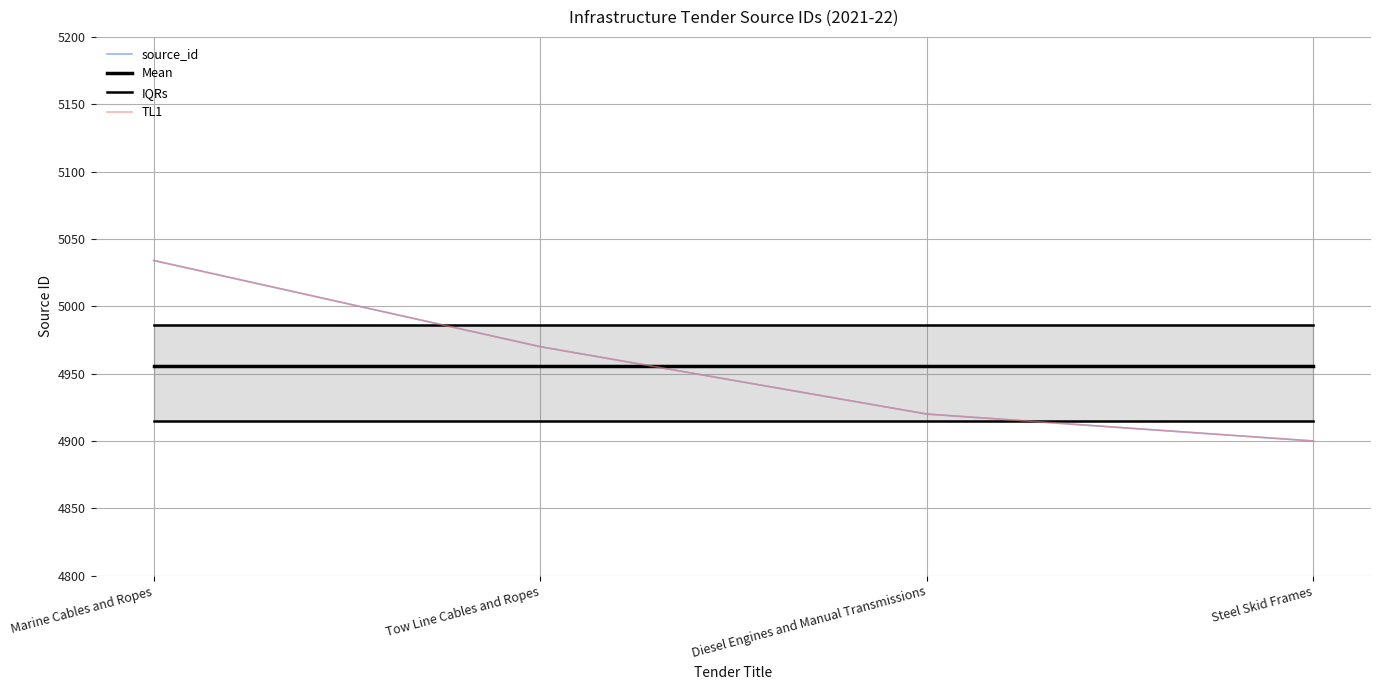

Does the chart have visible grid lines?

Yes